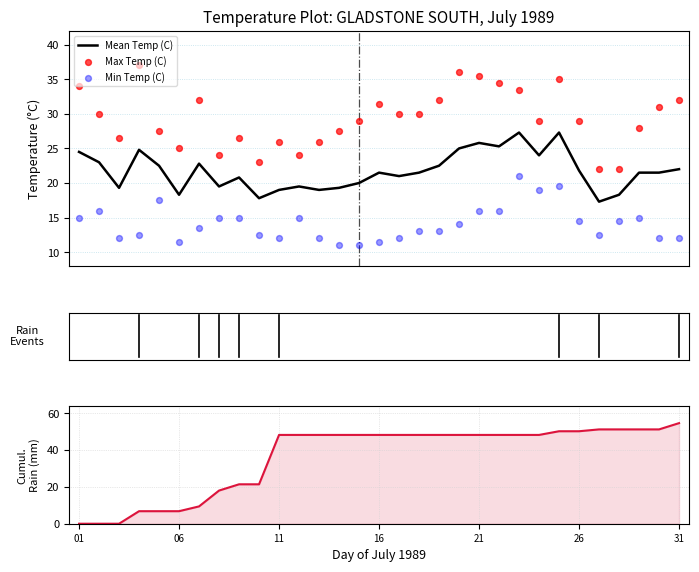

Which series has the largest total across all categories?

Total Rain (mm)